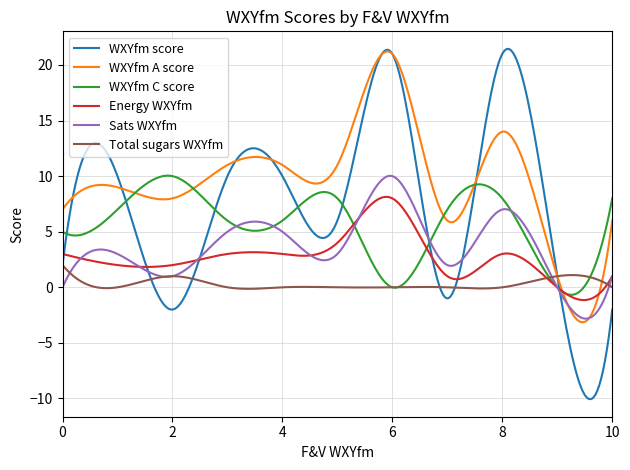

Which series has the largest range (max minus min)?

WXYfm score